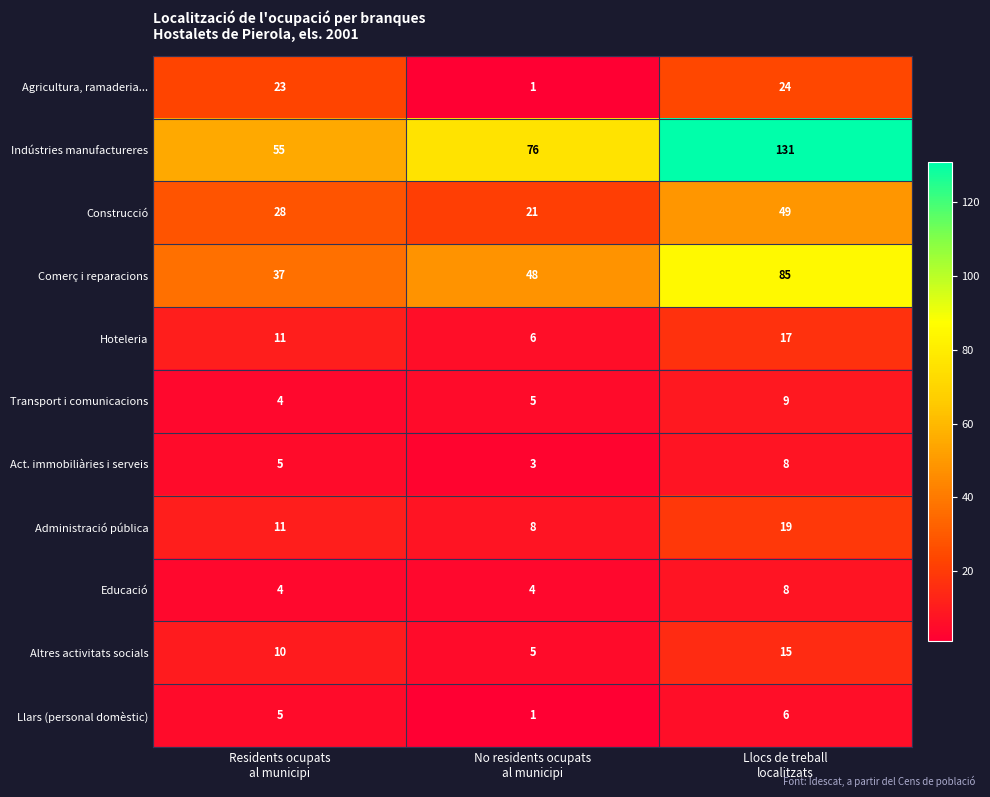

At which category is the sum across all series the highest?

Llocs de treball
localitzats